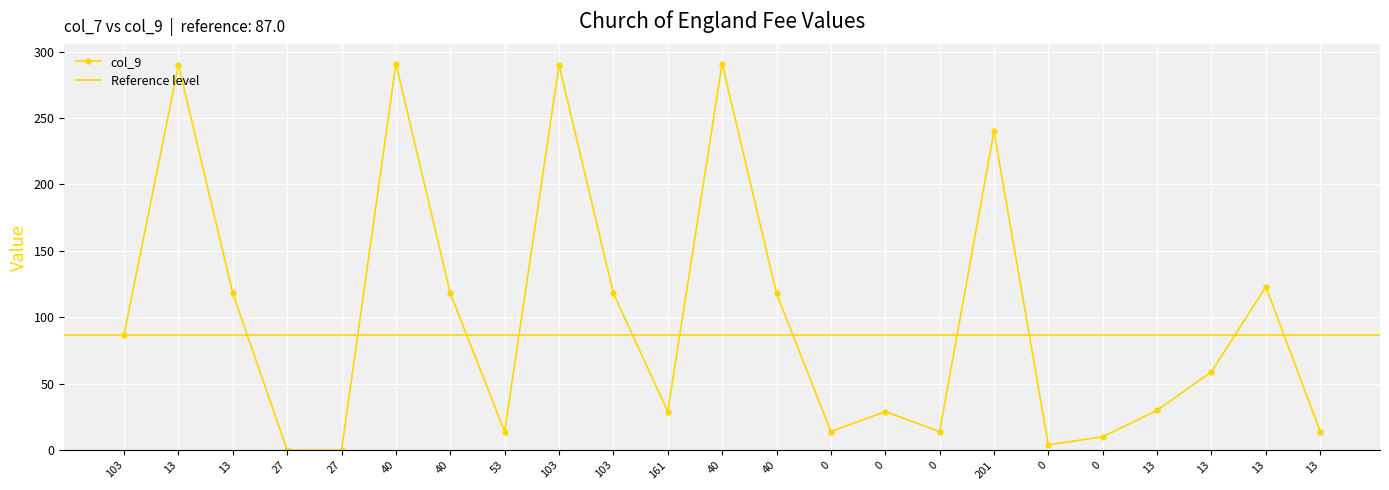

Does the chart display data point markers on the line(s)?

Yes